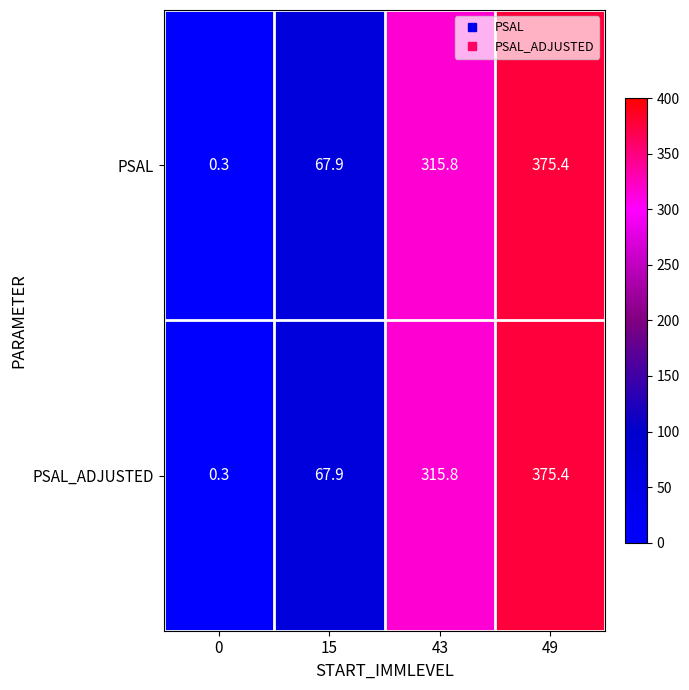

Rank the categories by PSAL value from lowest to highest.

0, 15, 43, 49